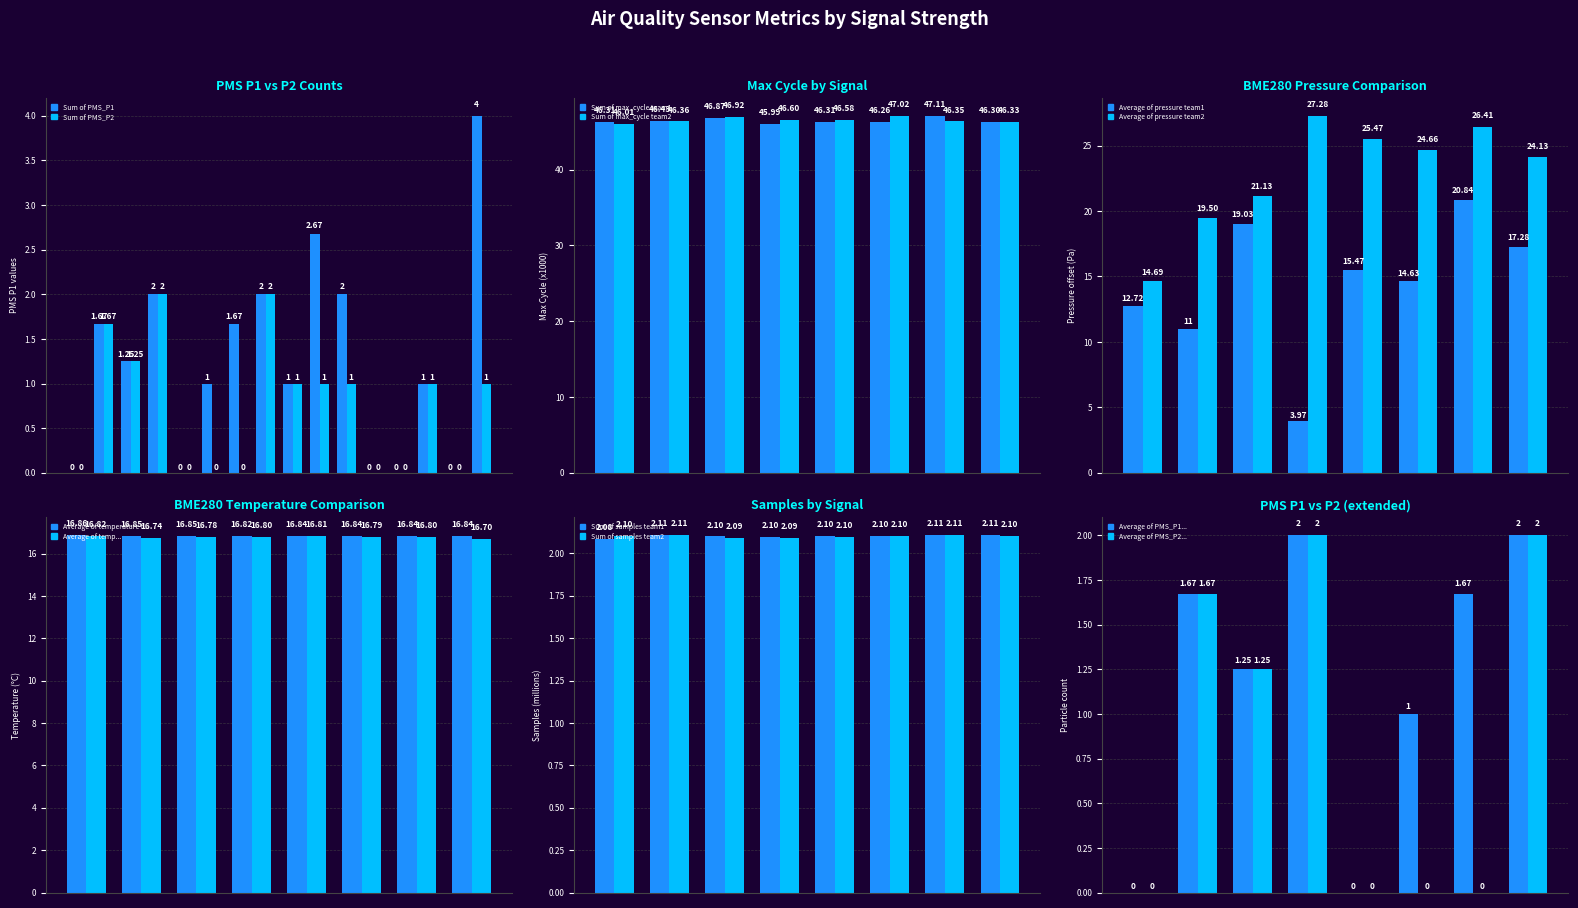

Reading left to right, extract all data points from this chart.

PMS_P1: 0.0	1.7	1.2	2.0	0.0	1.0	1.7	2.0	1.0	2.7	2.0	0.0	0.0	1.0	0.0	4.0
PMS_P2: 0.0	1.7	1.2	2.0	0.0	0.0	0.0	2.0	1.0	1.0	1.0	0.0	0.0	1.0	0.0	1.0